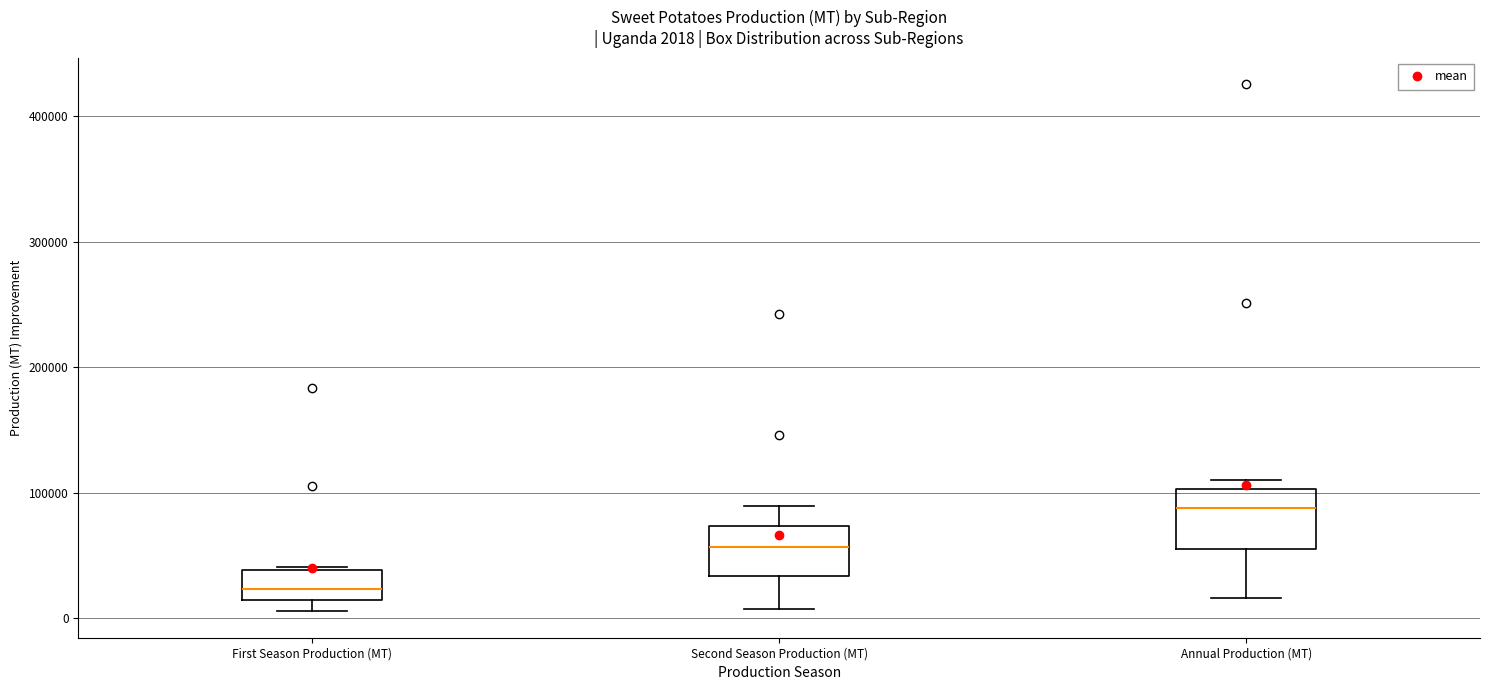

Which box's median line is the lowest?

First Season Production (MT)